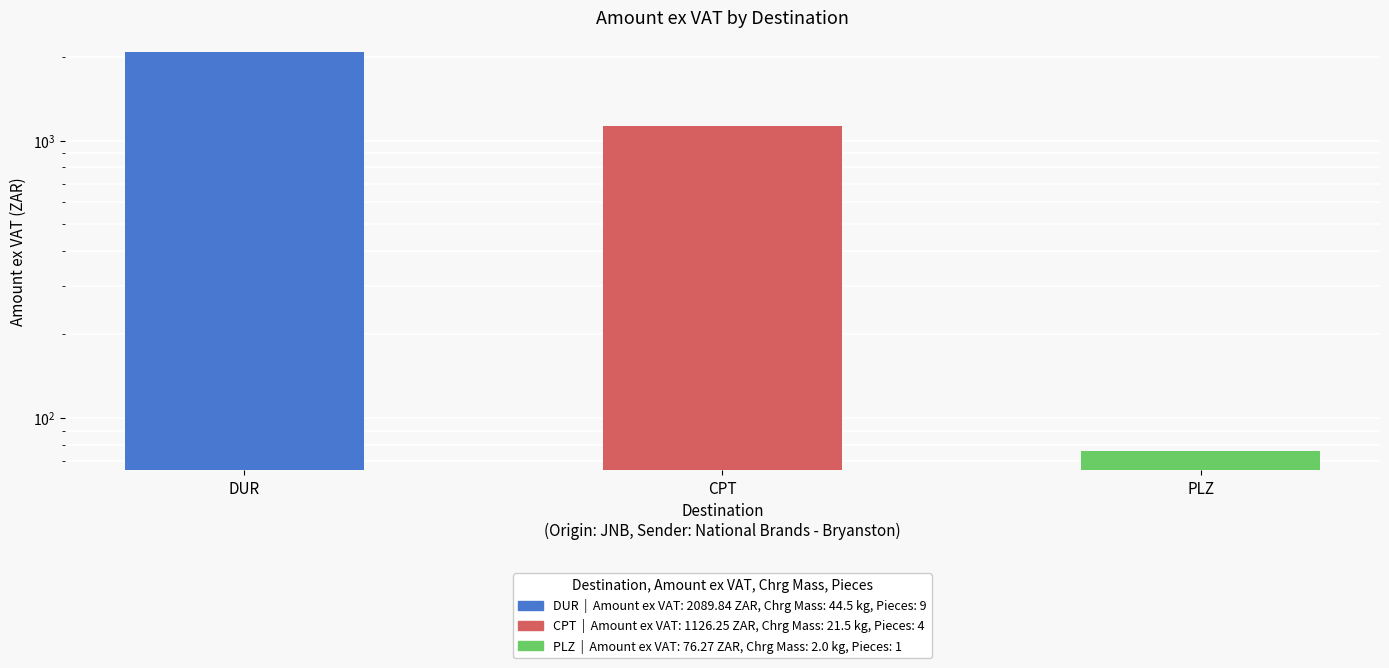

The chart shows a value of 1126.2 at CPT. True or false?

True